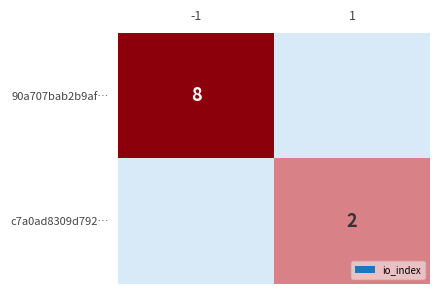

At how many categories does at least one series exceed 2?

1